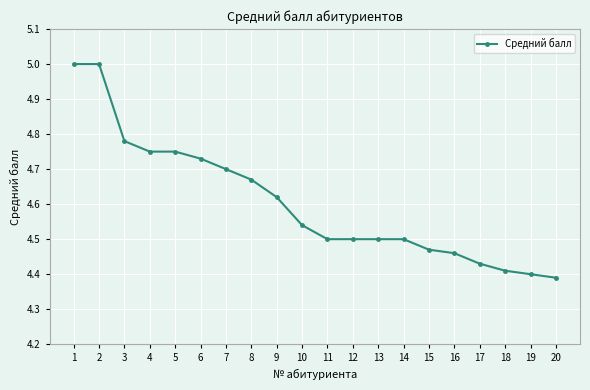

Is it true that the value at 13 is 1.2?

False